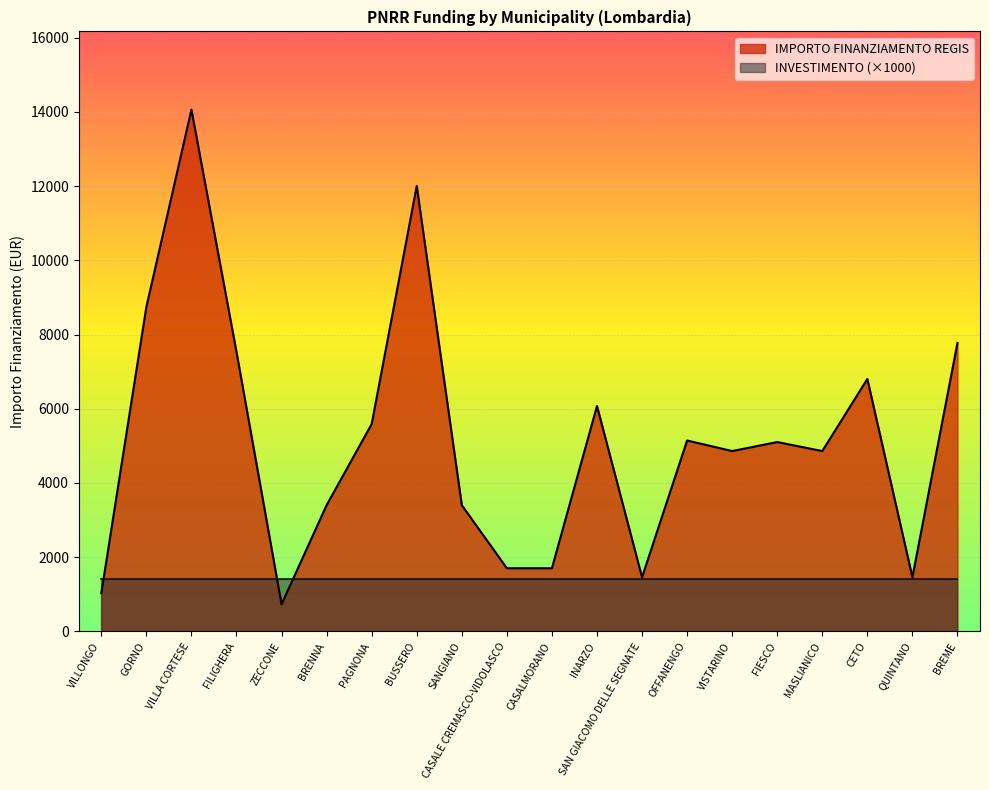

Which label corresponds to the smallest value in the chart?

ZECCONE